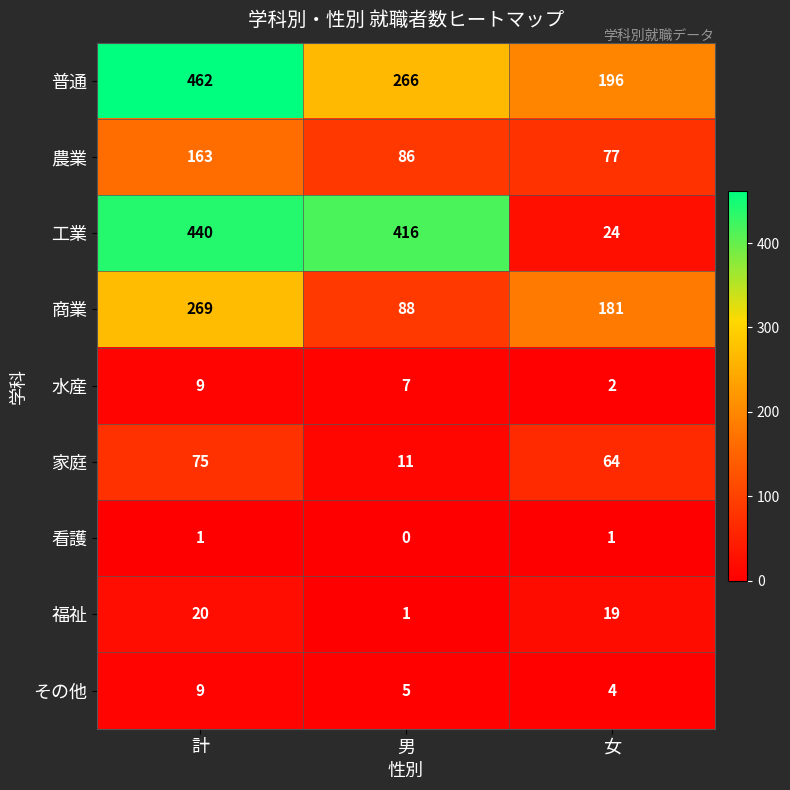

At which category is the sum across all series the highest?

計